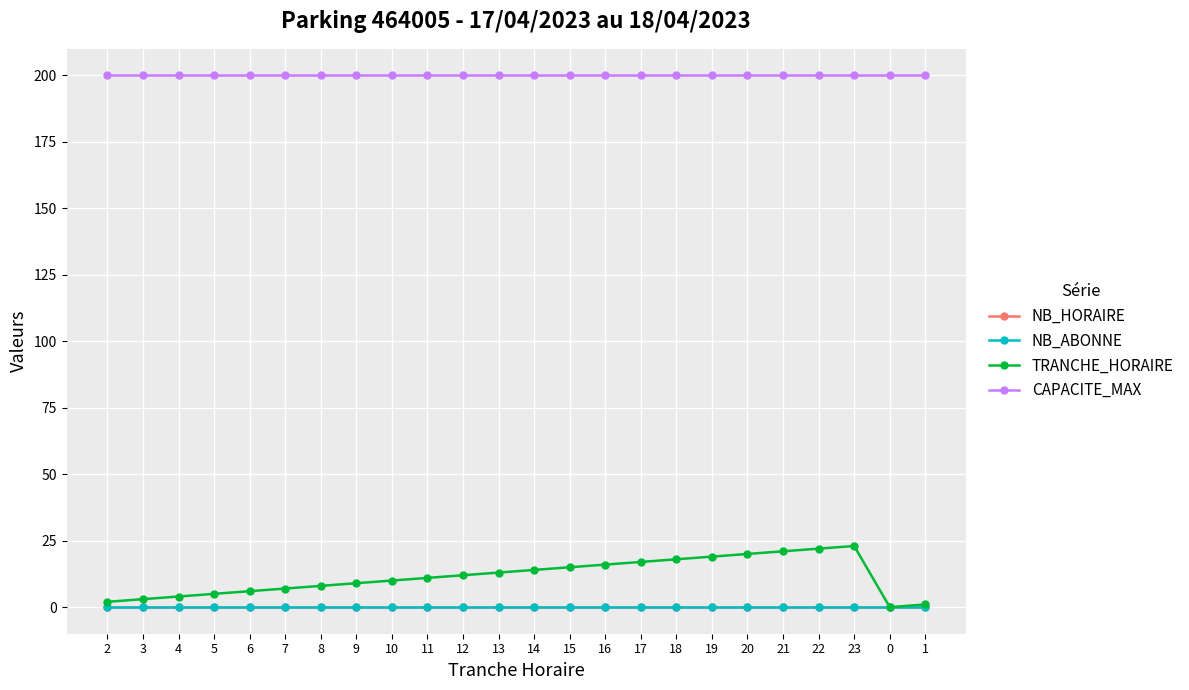

Between 5 and 9, which series saw the biggest shift?

TRANCHE_HORAIRE